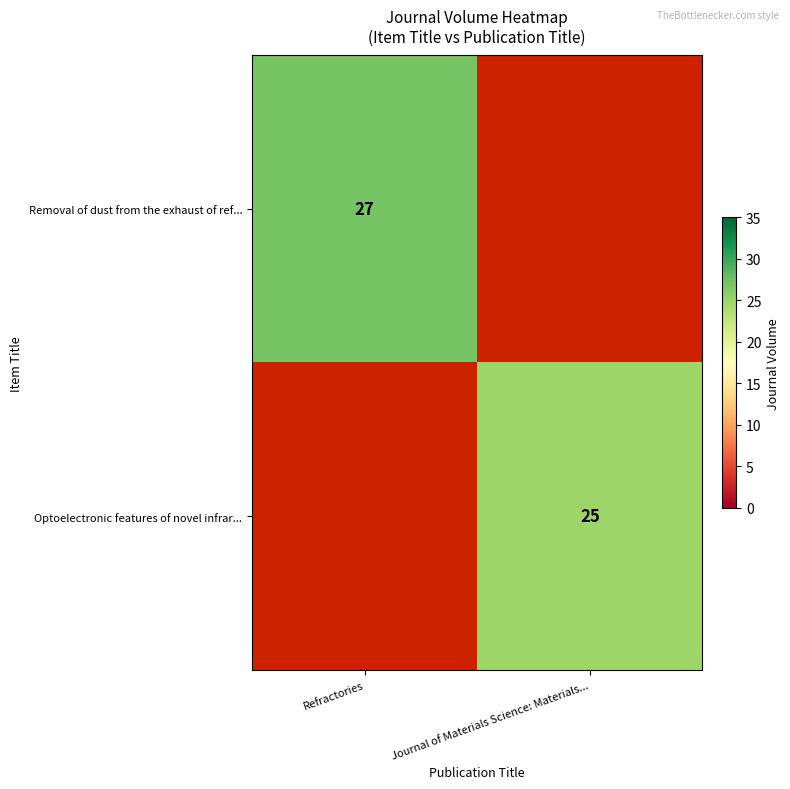

What is the smallest value displayed?

25.0